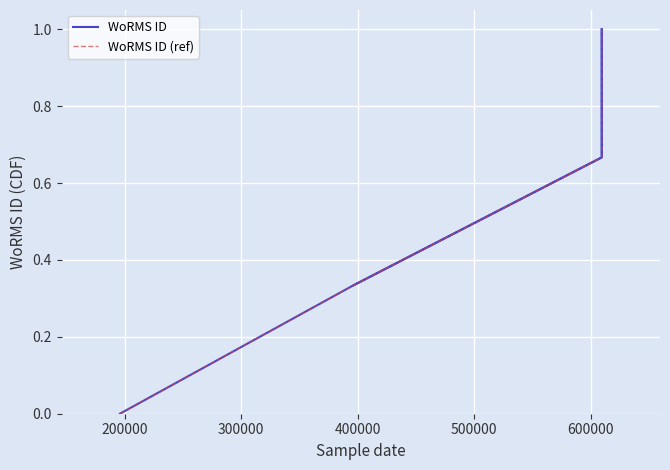

Which series has the widest spread of values?

WoRMS ID